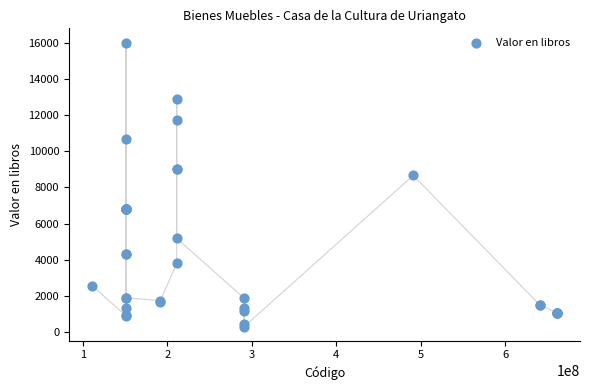

What Y value in the scatter plot is closest to 8159?

8663.3